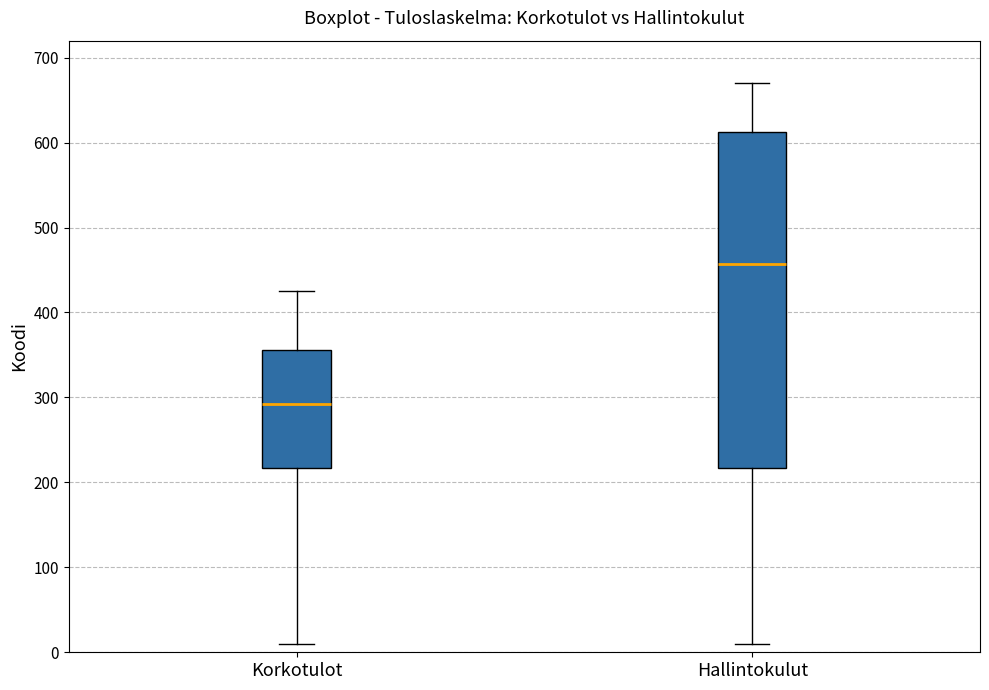

Which box has the lowest median line?

Korkotulot